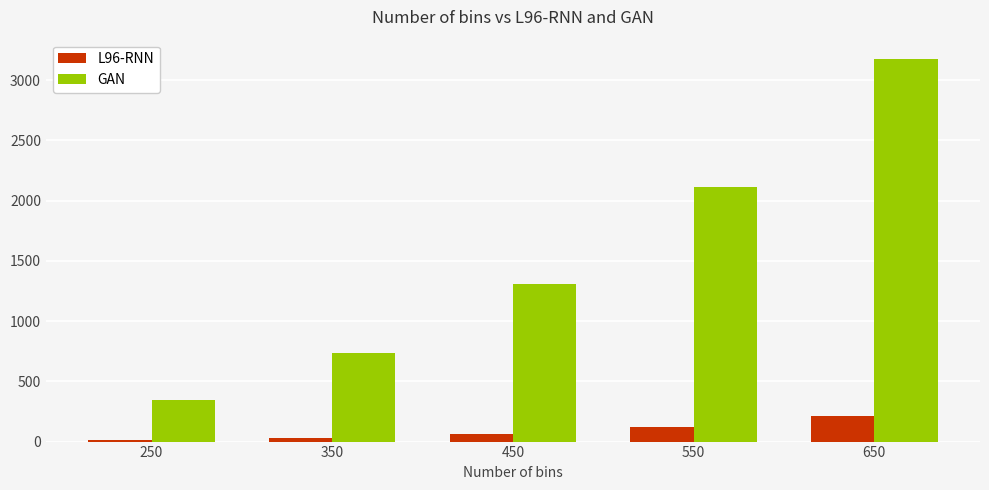

Reading right to left, extract all data points from this chart.

L96-RNN: 214	122	65	32	14
GAN: 3178	2111	1310	735	345